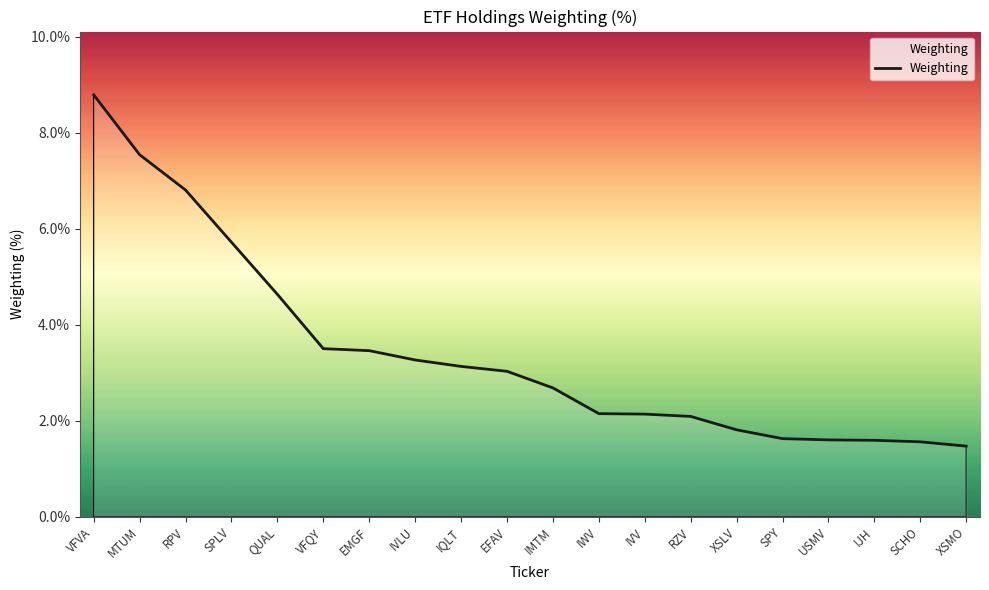

Count the number of categories in the chart.

20